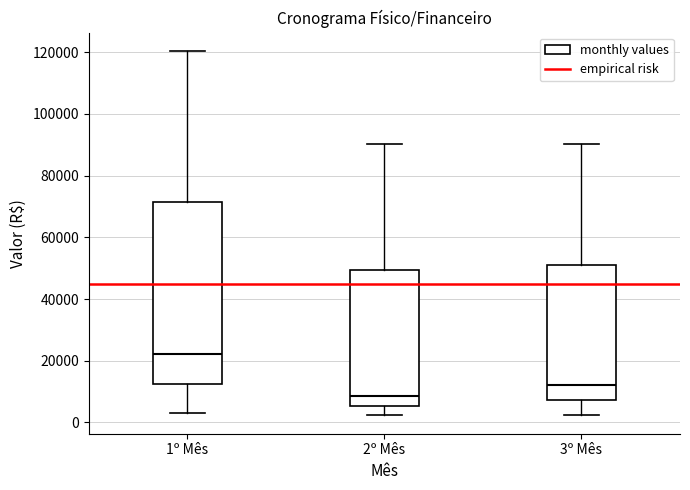

Where does the median line of the box for 1º Mês sit on the y-axis? The values are not printed on the chart, so give them approximately, as read against the axis.

22000